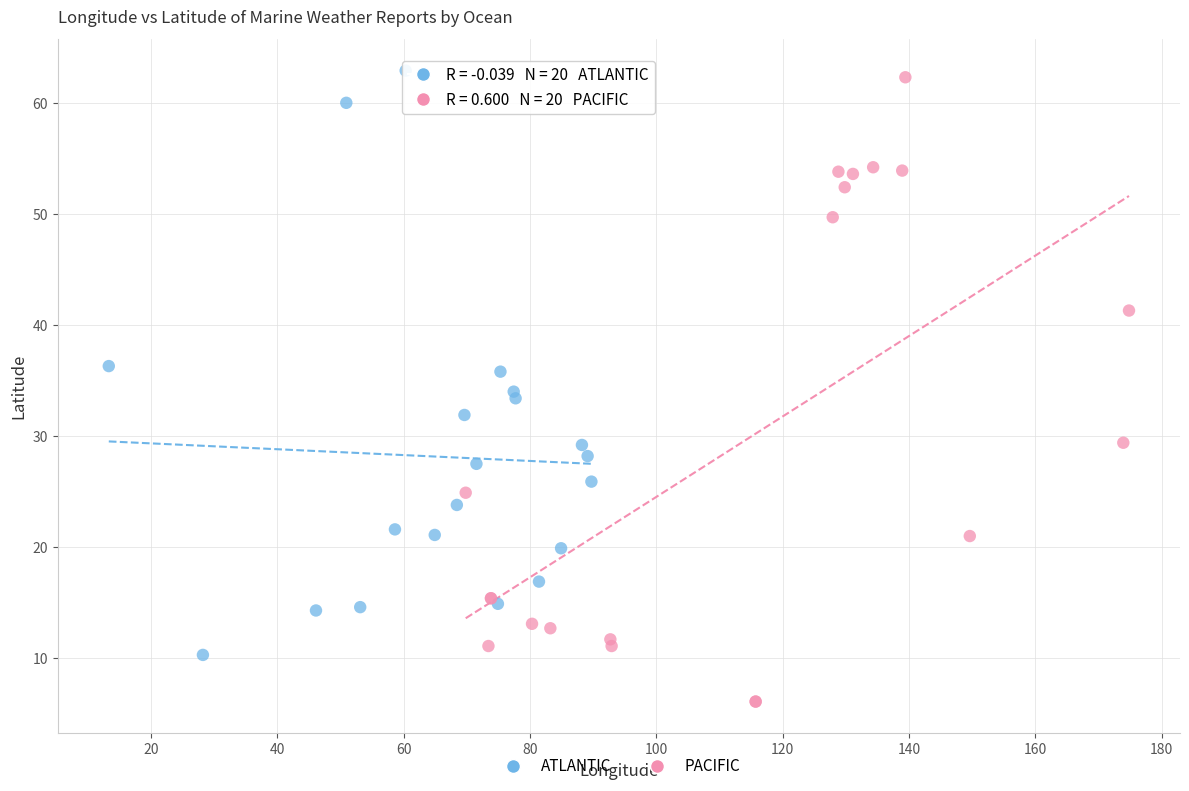

Which series reaches the minimum Y coordinate?

PACIFIC